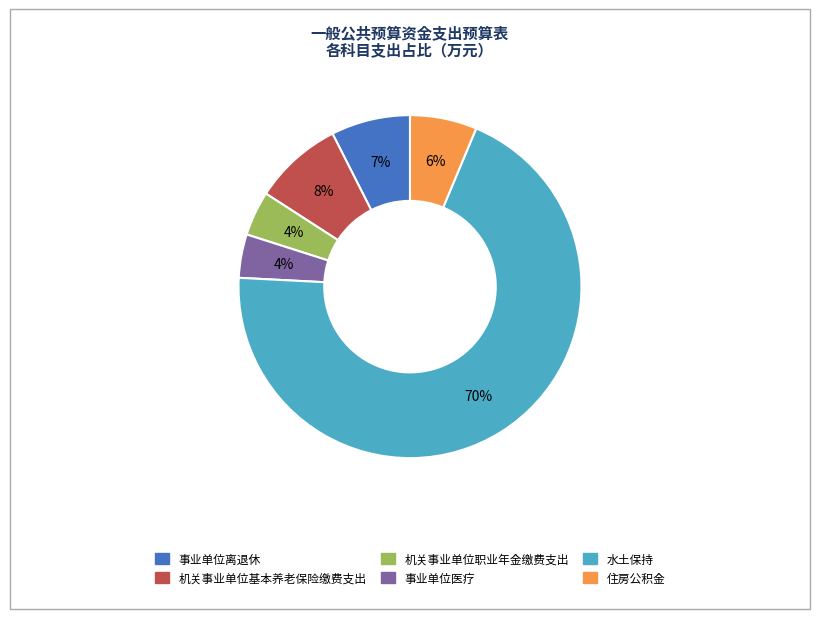

Do 事业单位医疗 and 水土保持 together represent more than half of the pie?

Yes